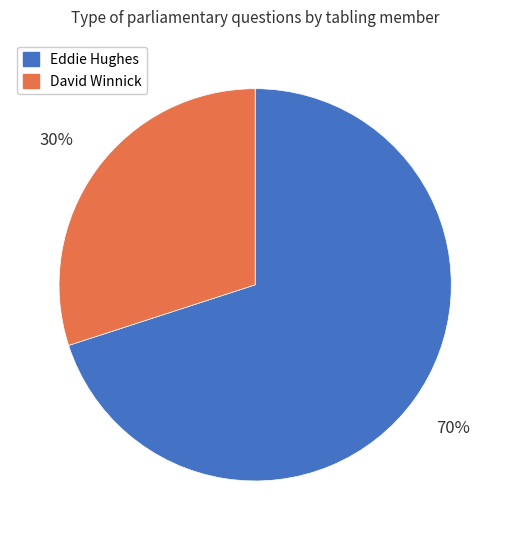

To the nearest percent, what is the average slice percentage?

50%